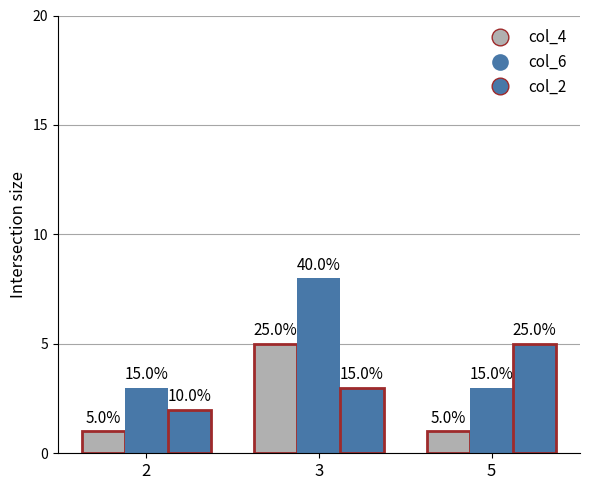

Which series changed the most between 3 and 5?

col_6